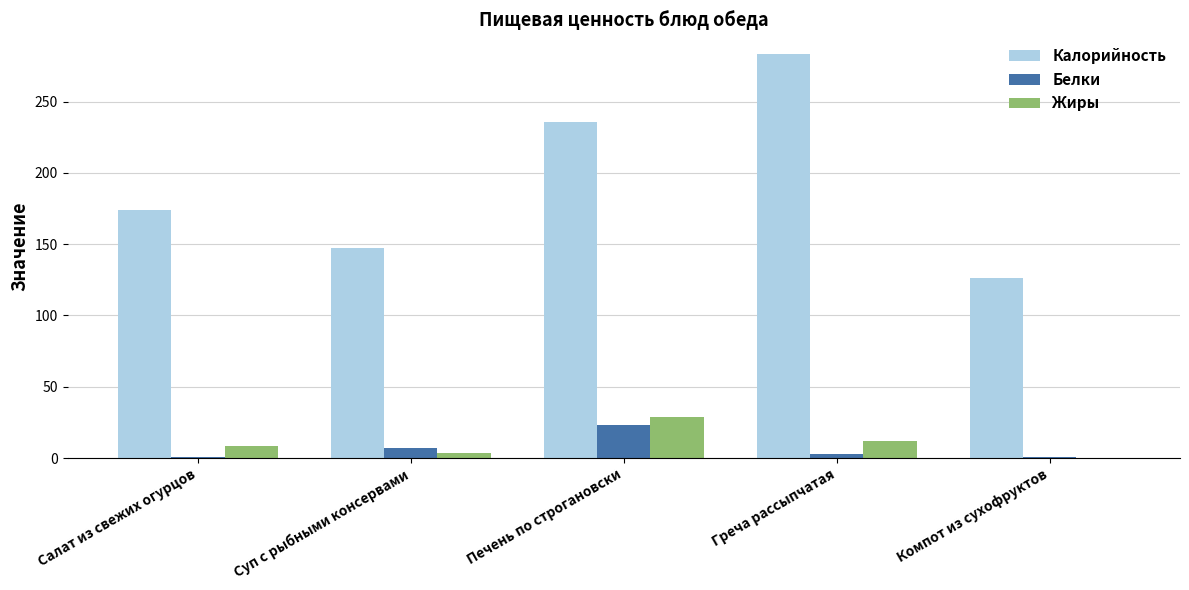

What is the sum of all Калорийность values?

965.7